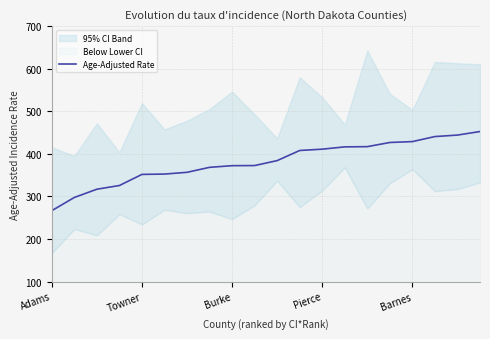

Where does the data first go above 384?

10